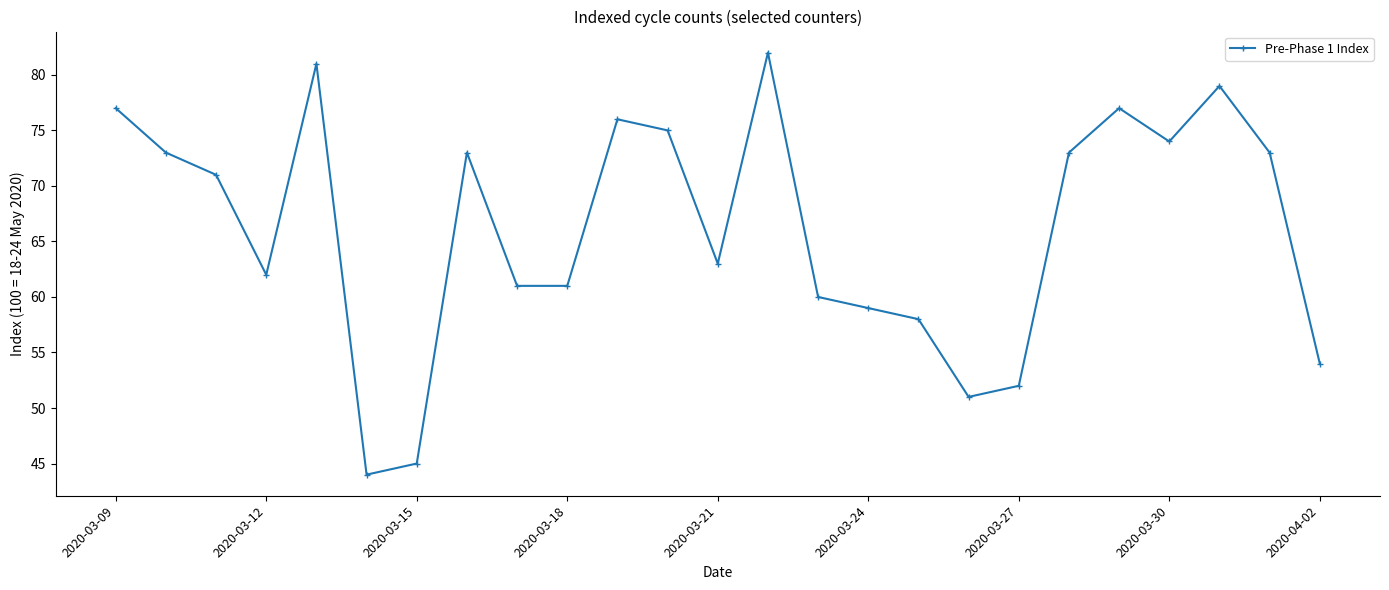

What is the sum of all values?

1654